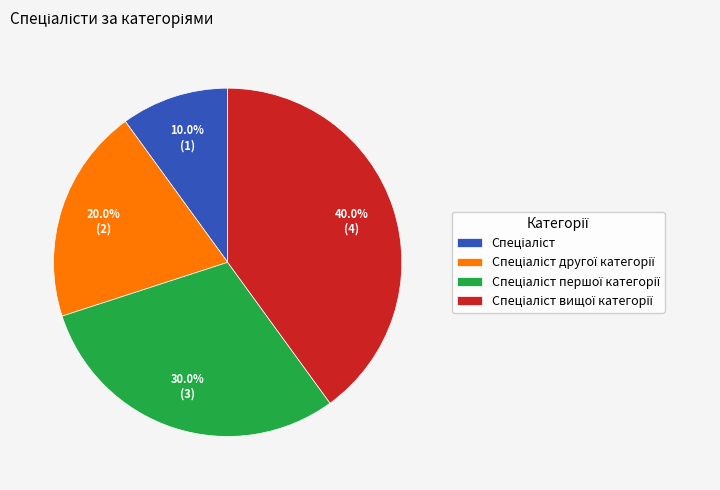

Is there any slice that represents more than half of the pie?

No